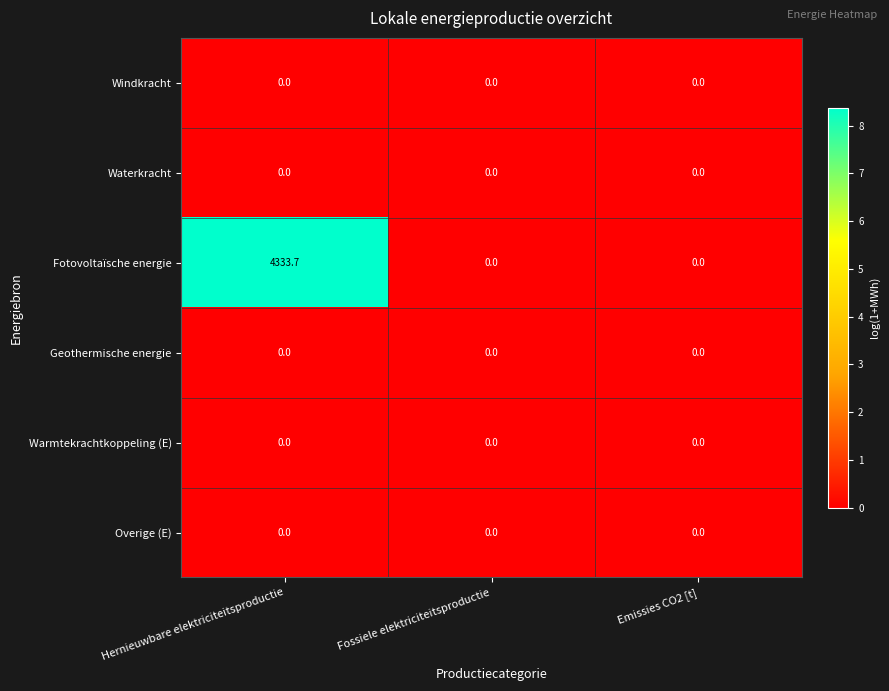

Reading left to right, extract all data points from this chart.

Windkracht: Hernieuwbare elektriciteitsproductie=0.0	Fossiele elektriciteitsproductie=0.0	Emissies CO2 [t]=0.0
Waterkracht: Hernieuwbare elektriciteitsproductie=0.0	Fossiele elektriciteitsproductie=0.0	Emissies CO2 [t]=0.0
Fotovoltaïsche energie: Hernieuwbare elektriciteitsproductie=4333.7	Fossiele elektriciteitsproductie=0.0	Emissies CO2 [t]=0.0
Geothermische energie: Hernieuwbare elektriciteitsproductie=0.0	Fossiele elektriciteitsproductie=0.0	Emissies CO2 [t]=0.0
Warmtekrachtkoppeling (E): Hernieuwbare elektriciteitsproductie=0.0	Fossiele elektriciteitsproductie=0.0	Emissies CO2 [t]=0.0
Overige (E): Hernieuwbare elektriciteitsproductie=0.0	Fossiele elektriciteitsproductie=0.0	Emissies CO2 [t]=0.0